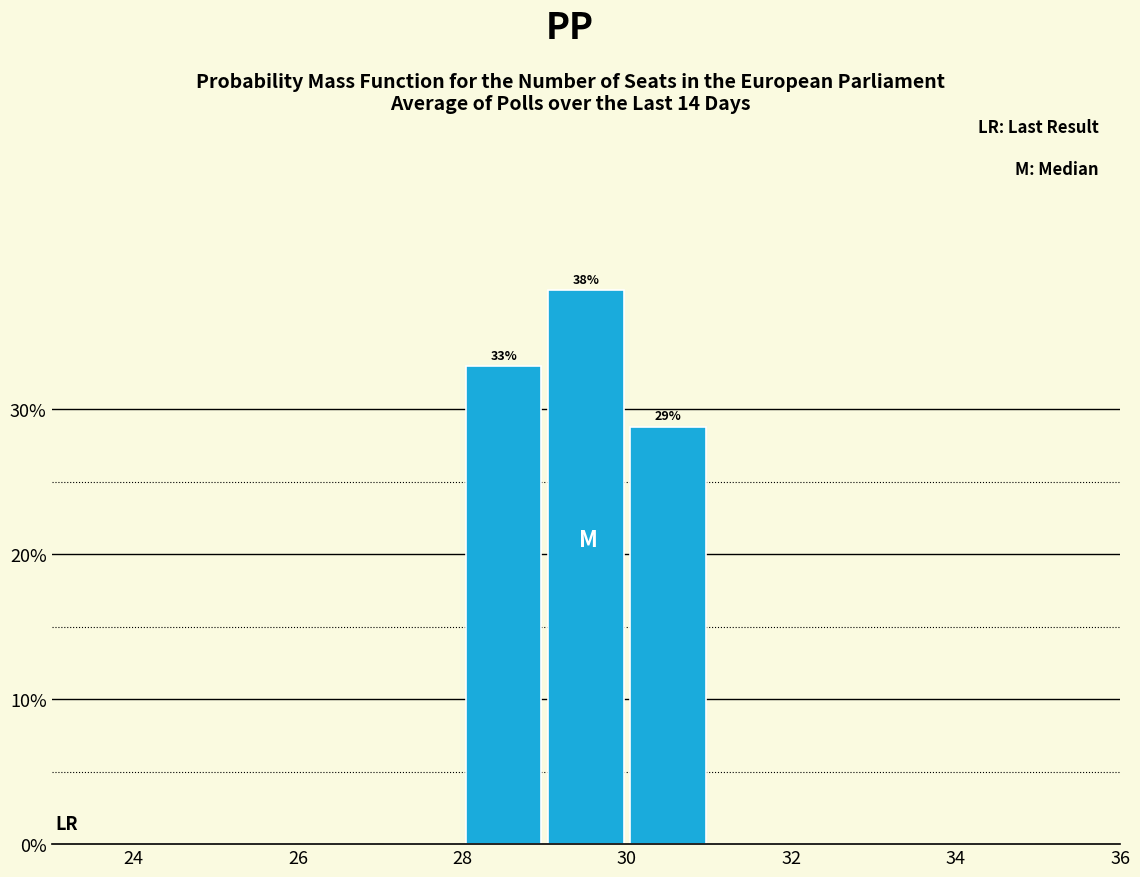

Over which range of the x-axis is the bar tallest?

29 to 30